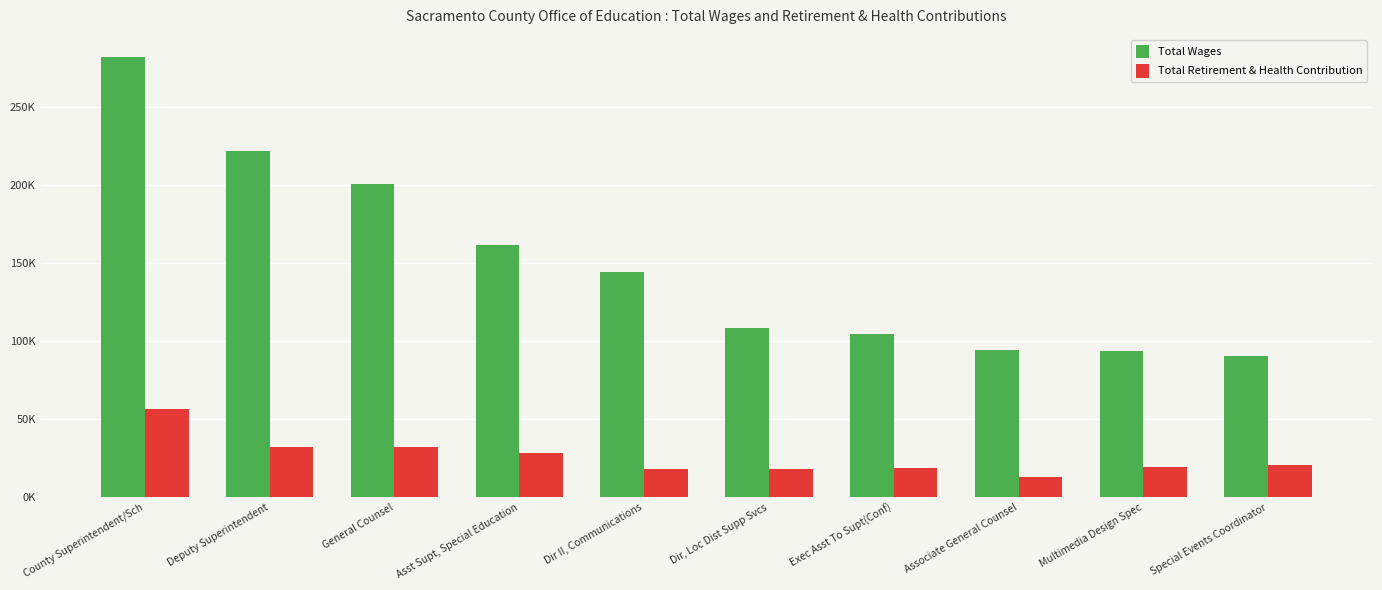

At which category is the sum across all series the highest?

County Superintendent/Sch